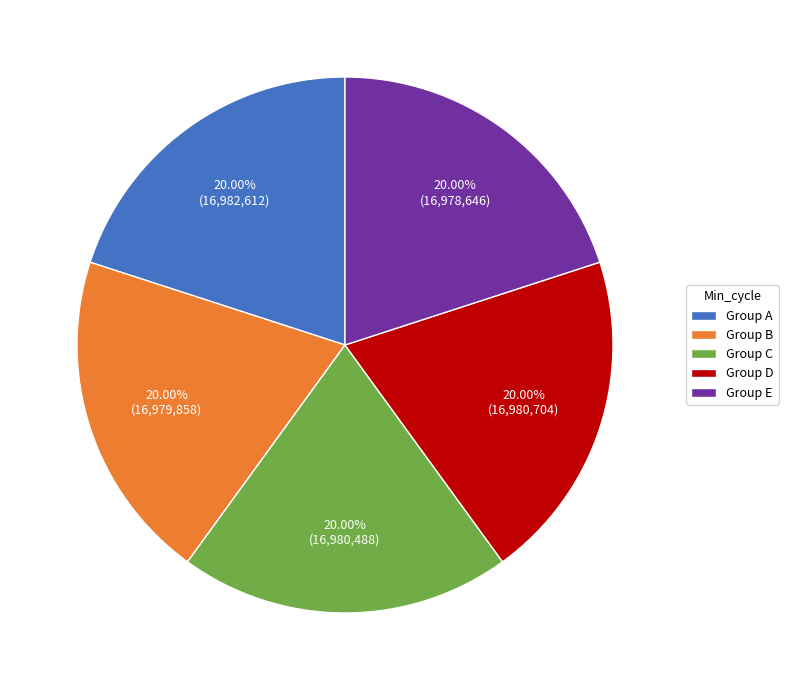

To the nearest percent, what is the average slice percentage?

20%